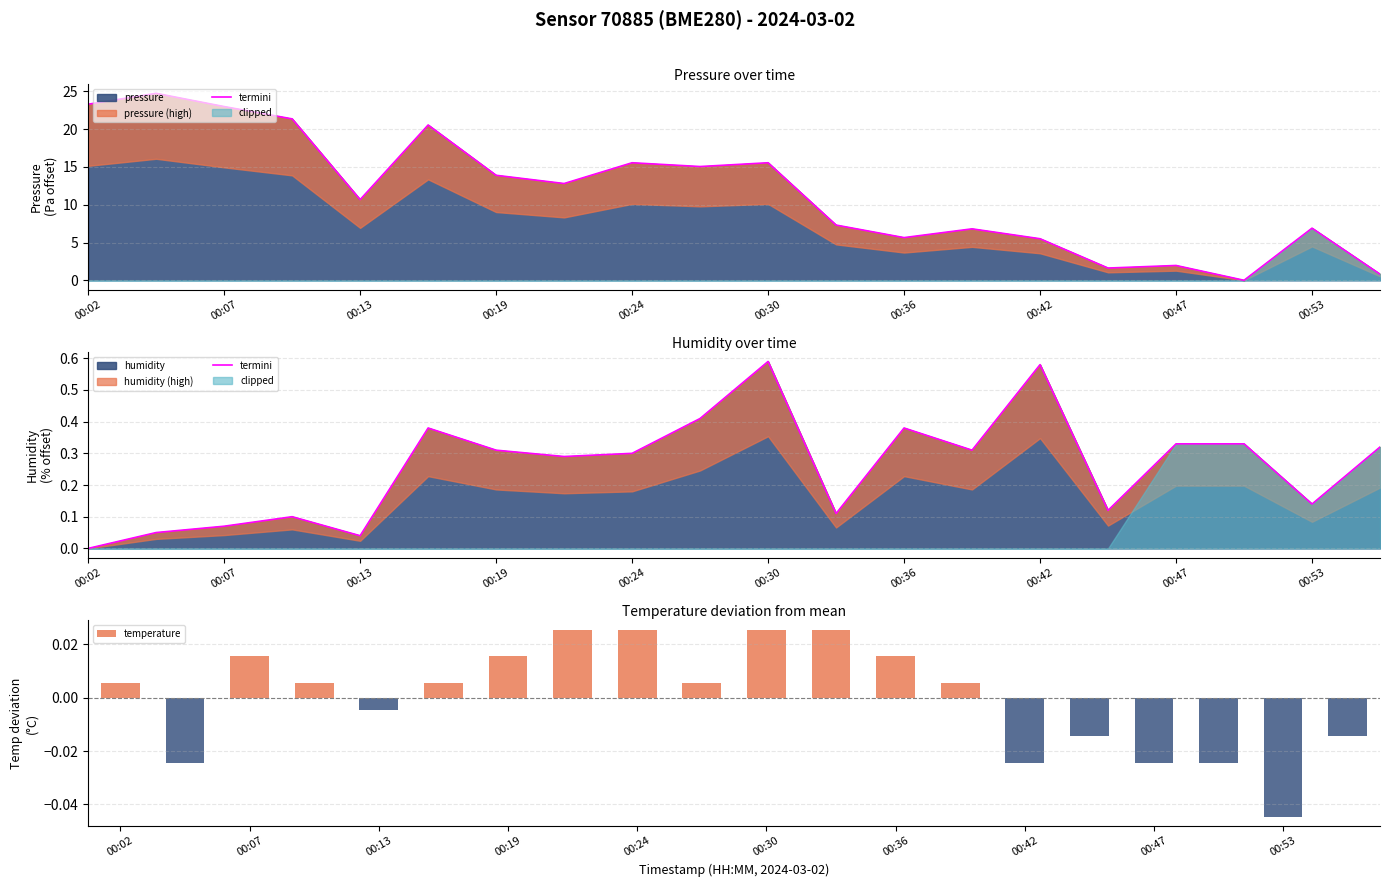

What is the difference between the maximum and minimum values?

0.6